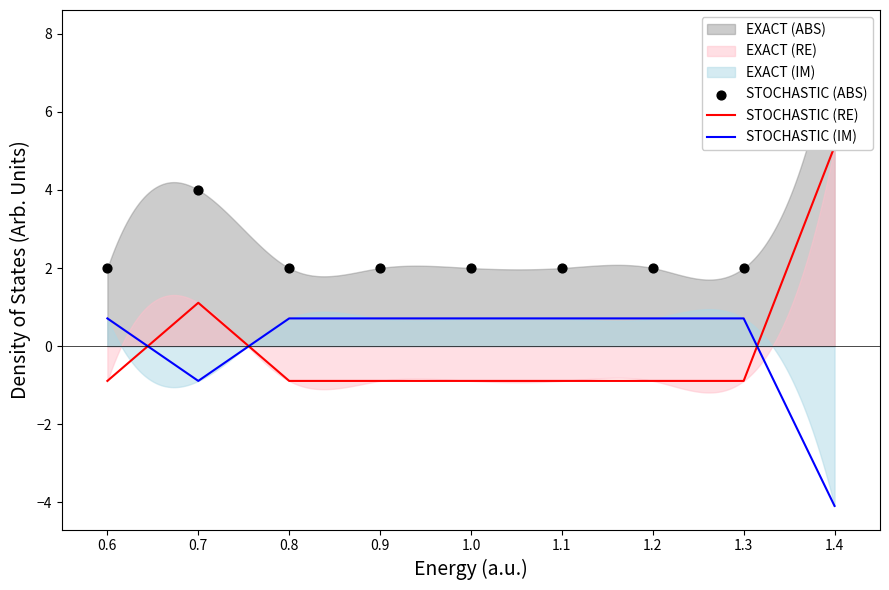

Which series has the widest spread of Y values?

STOCHASTIC (RE)